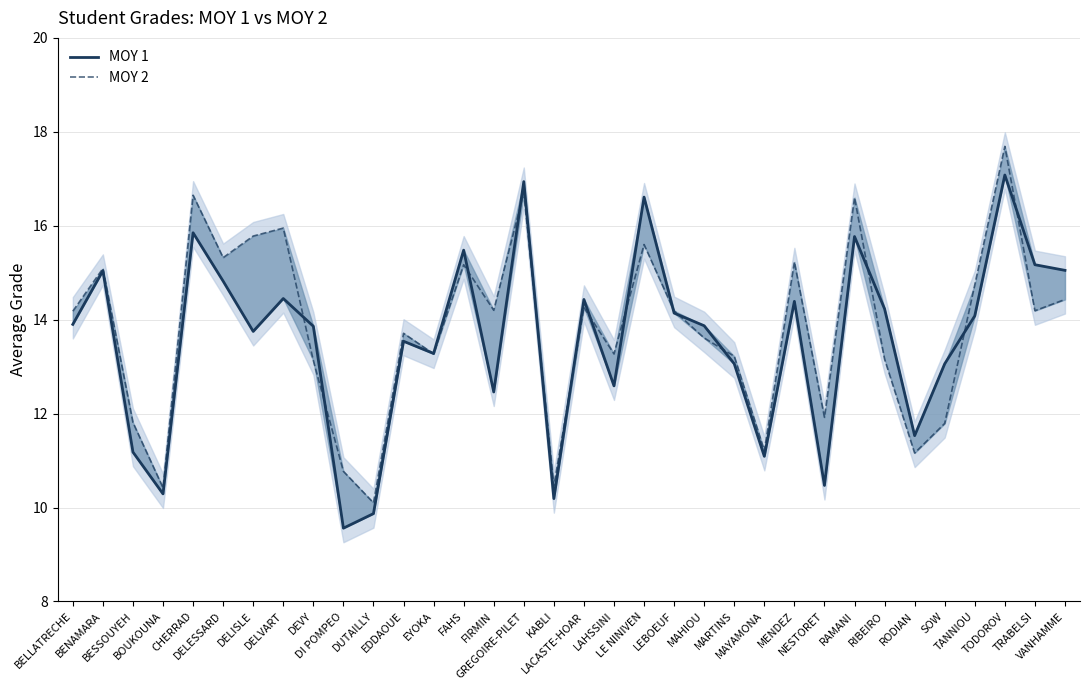

Which label corresponds to the largest value in the chart?

TODOROV